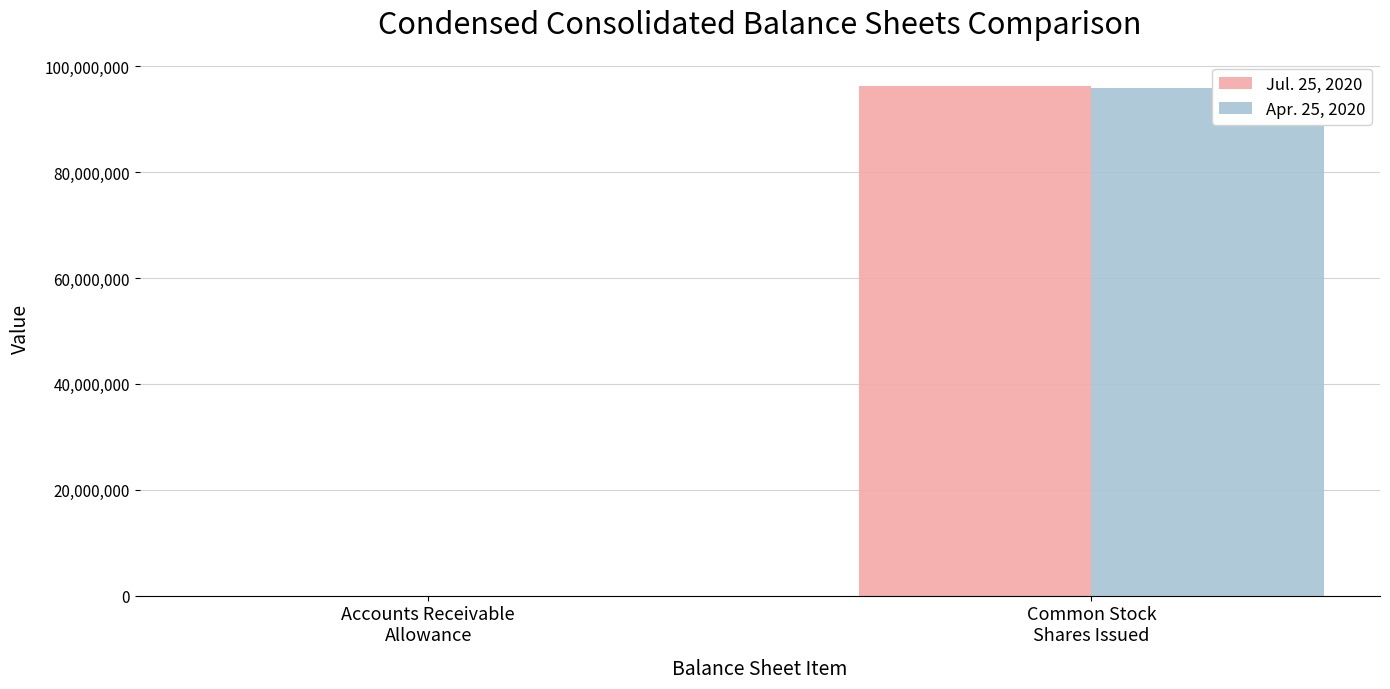

Is the value of Apr. 25, 2020 at Common Stock
Shares Issued greater than the value of Jul. 25, 2020 at Accounts Receivable
Allowance?

Yes